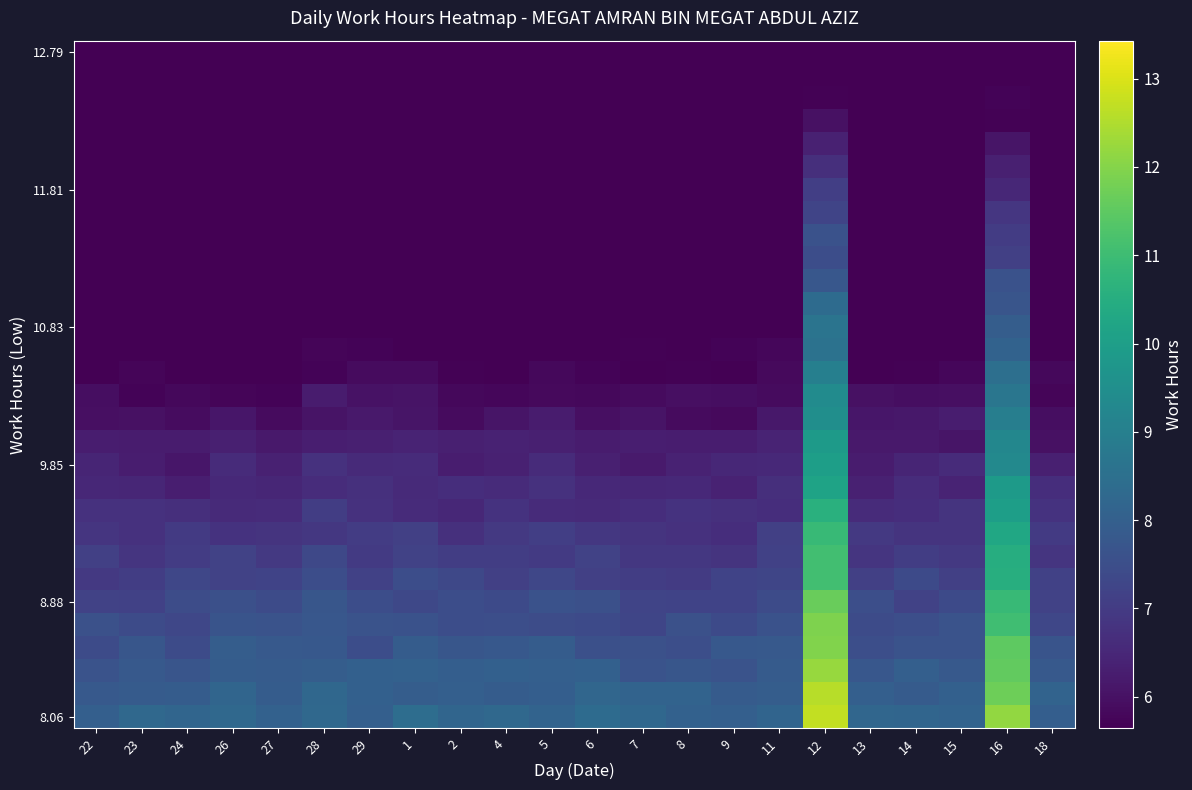

What is the maximum value shown in the chart?

12.7